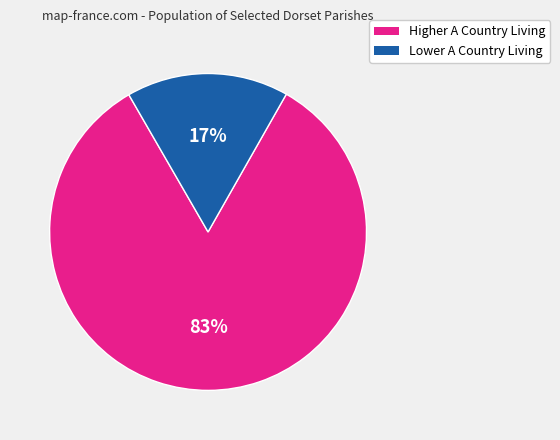

To the nearest percent, what is the average slice percentage?

50%